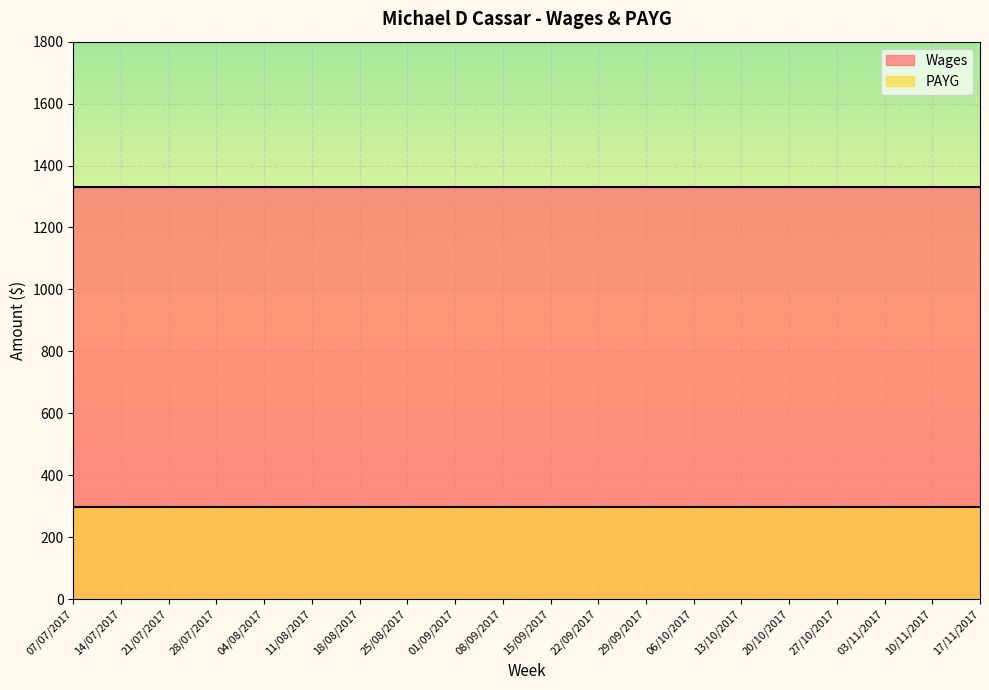

What value does the PAYG series have at 10/11/2017?

297